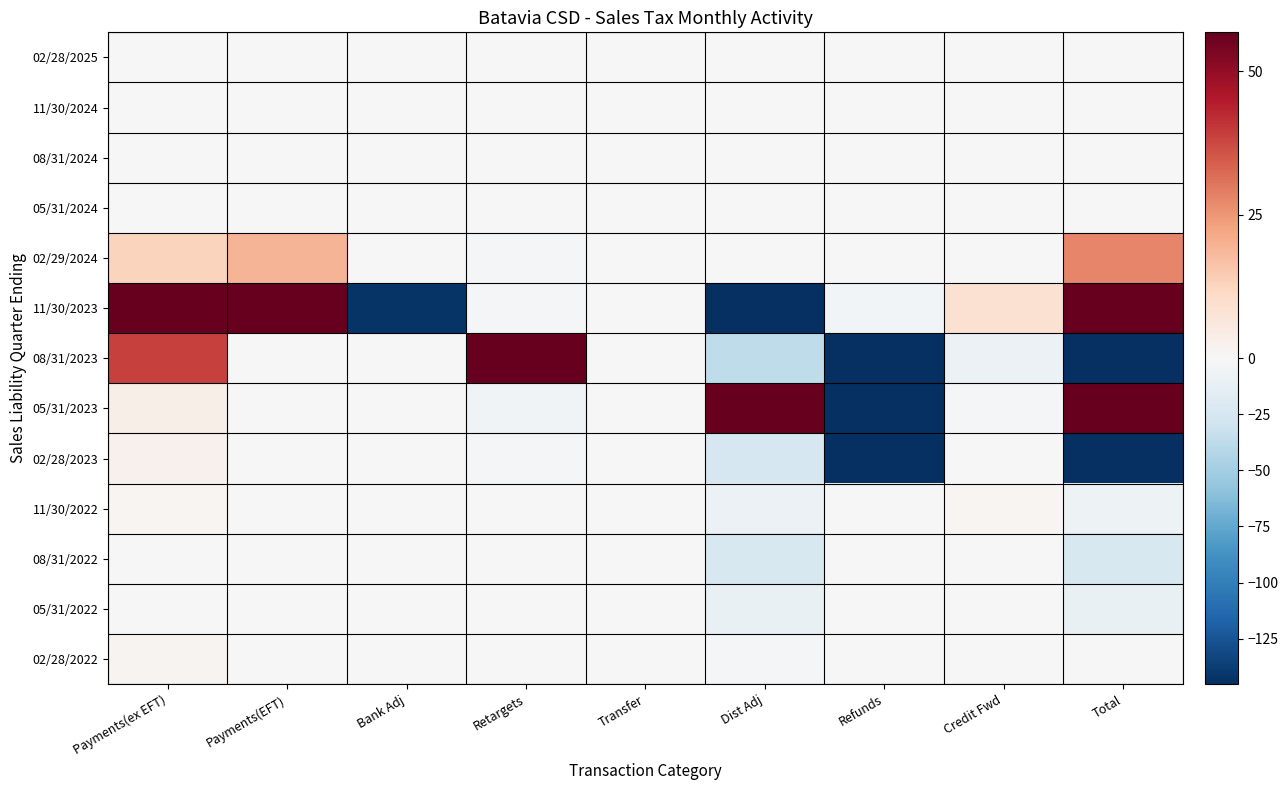

Which has a higher value, Refunds or Payments(ex EFT)?

Refunds